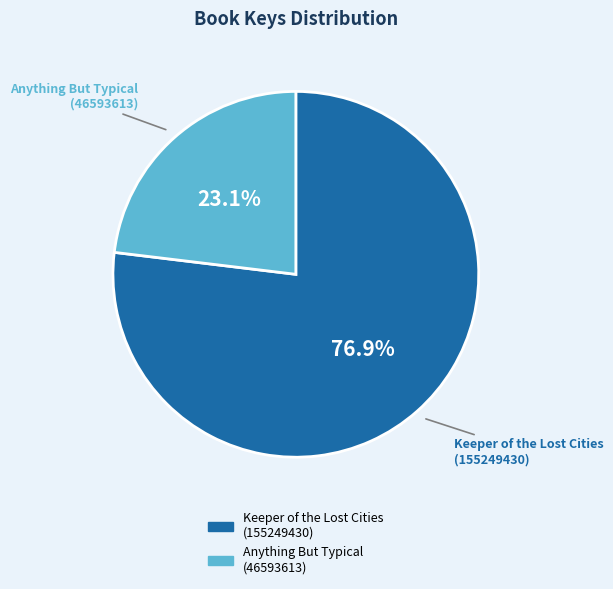

How much of the chart is everything except Anything But Typical (46593613)?

76.9%